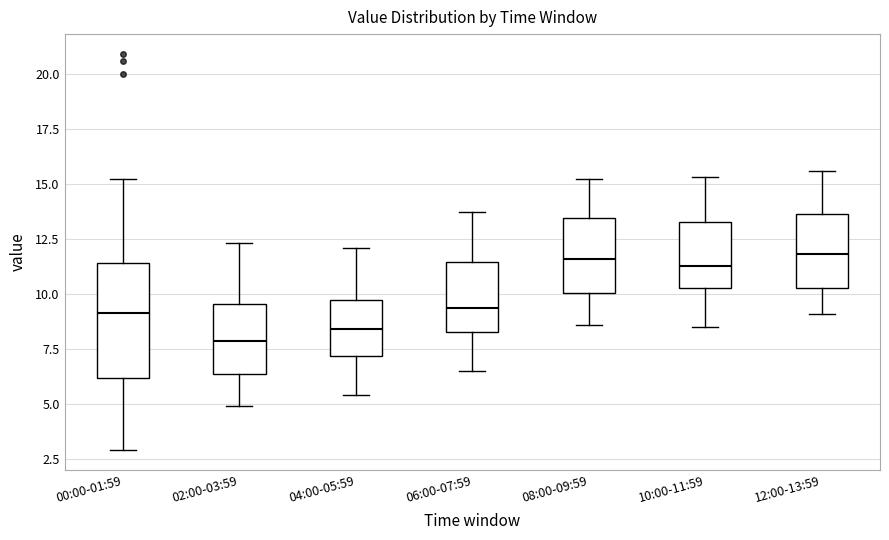

Which box's median line is the lowest?

02:00-03:59